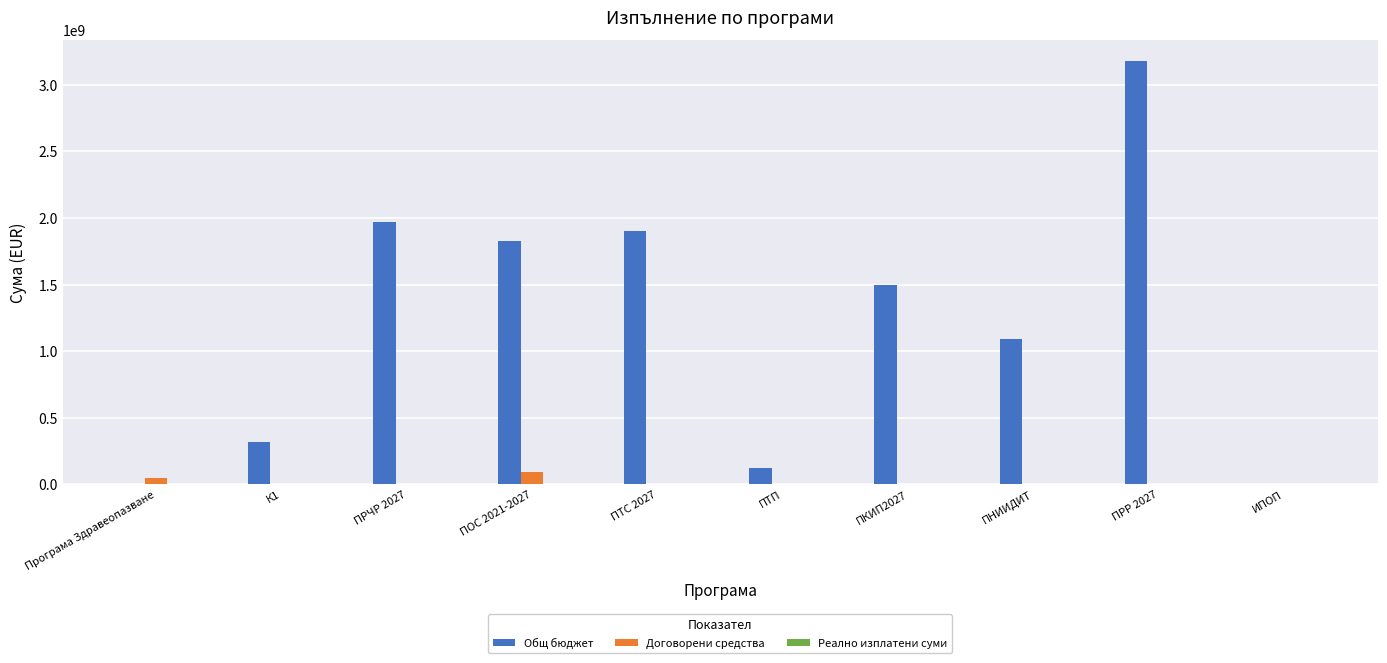

What is the sum of all Договорени средства values?

168231221.6